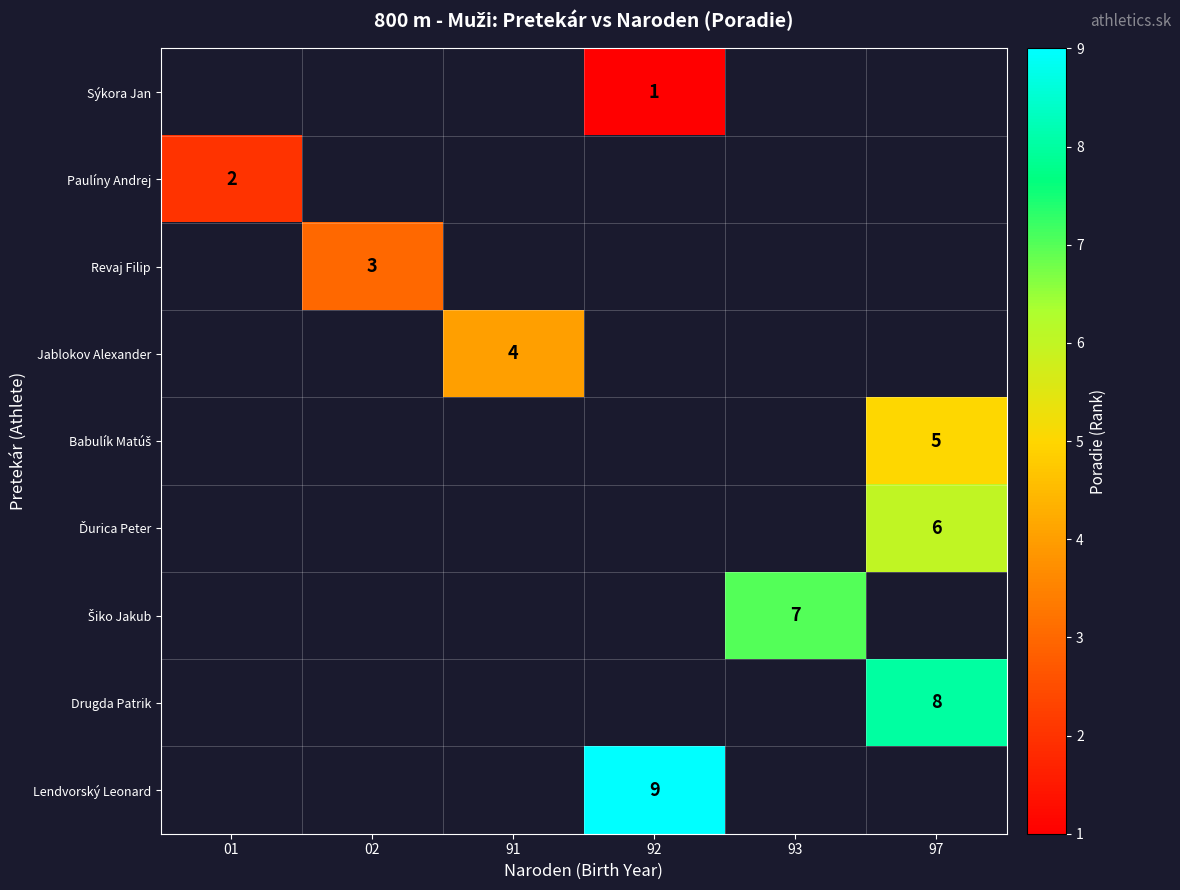

The value of Revaj Filip at 02 is 5. True or false?

False